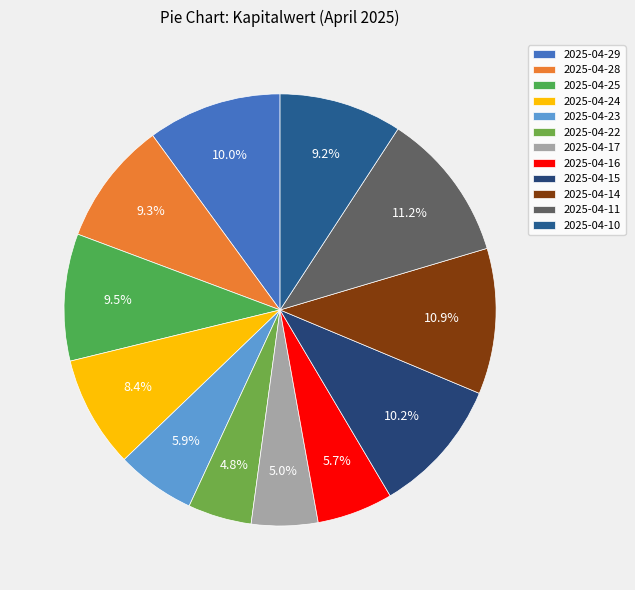

Is it true that 2025-04-17 is 5% of the pie?

True